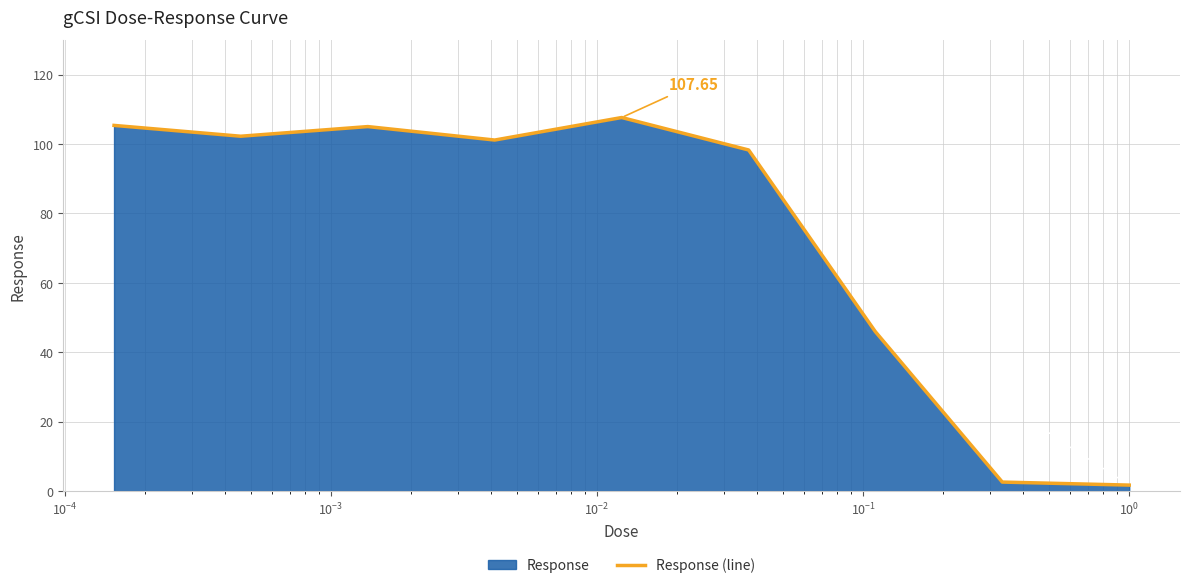

What is the sum of all values?

670.0